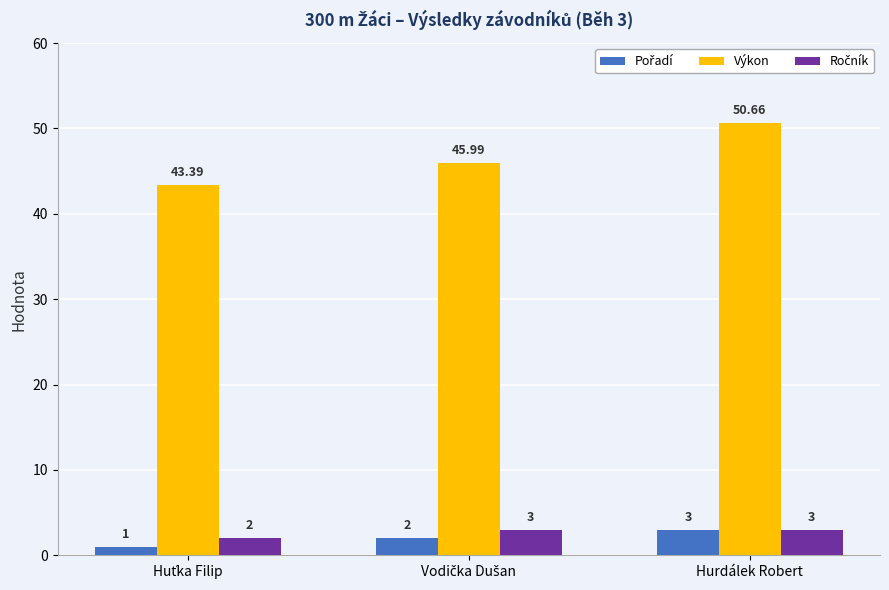

Which series has the widest spread of values?

Výkon